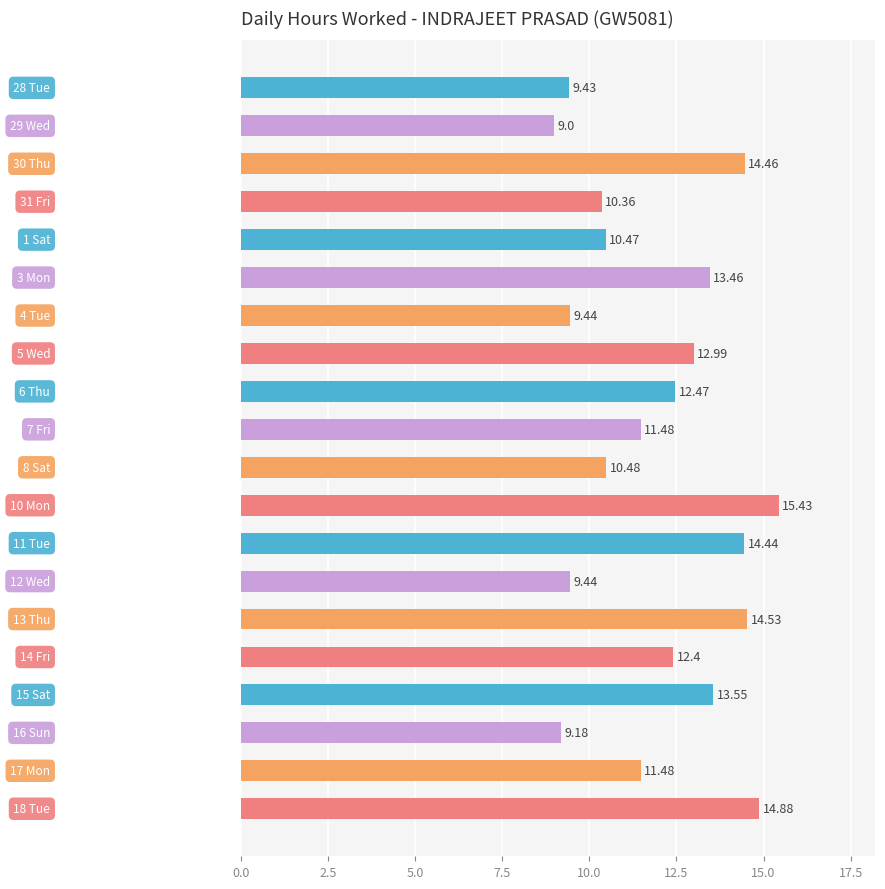

What is the difference between the maximum and minimum values?

6.4